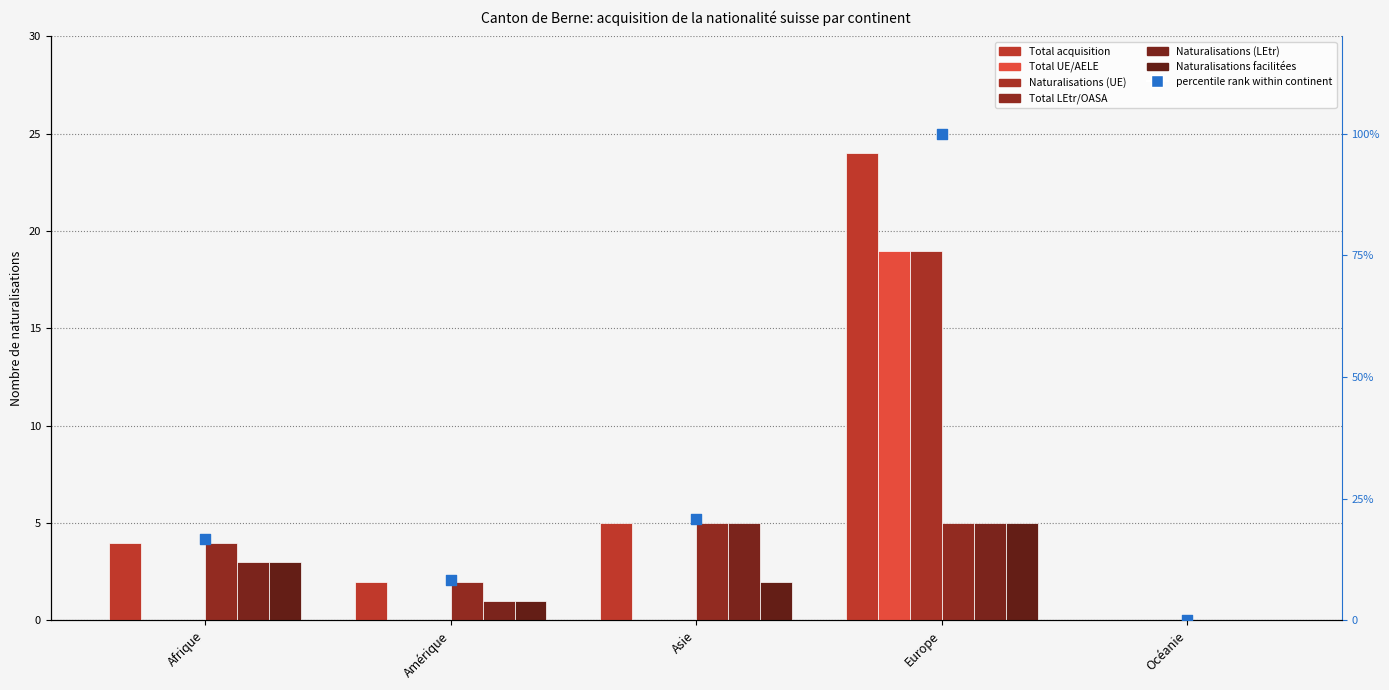

Is the value of Total LEtr/OASA at Asie greater than the value of Total UE/AELE at Amérique?

Yes